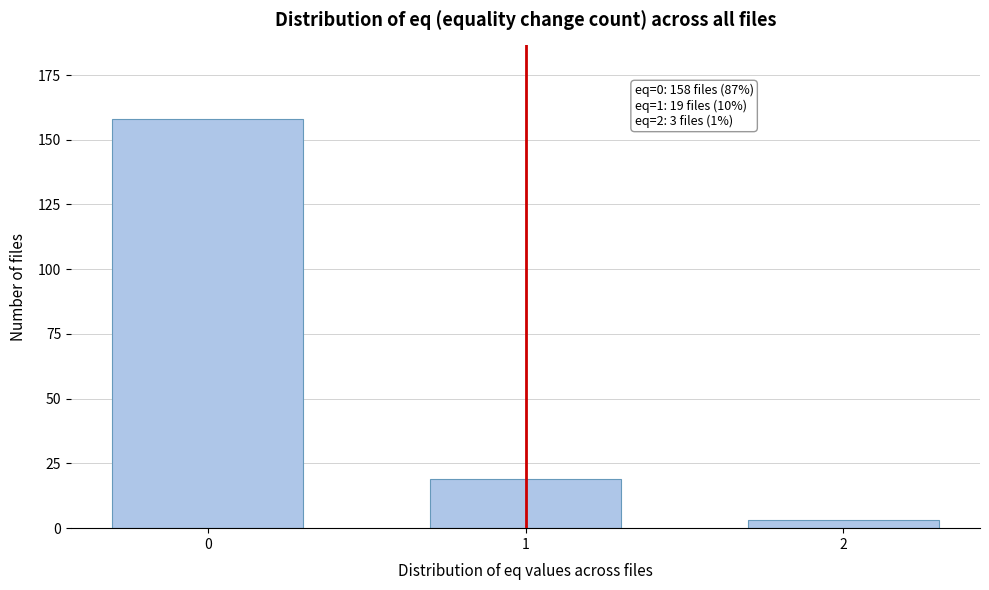

Reading left to right, list all the values displayed in this chart.

0=158	1=19	2=3